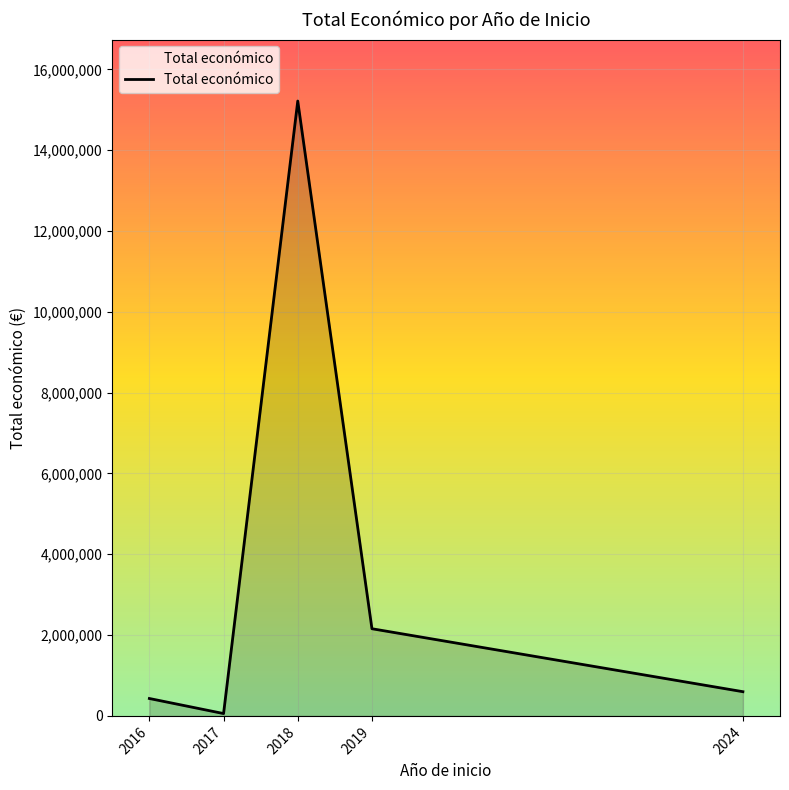

Rank the categories by value from highest to lowest.

2018, 2019, 2024, 2016, 2017